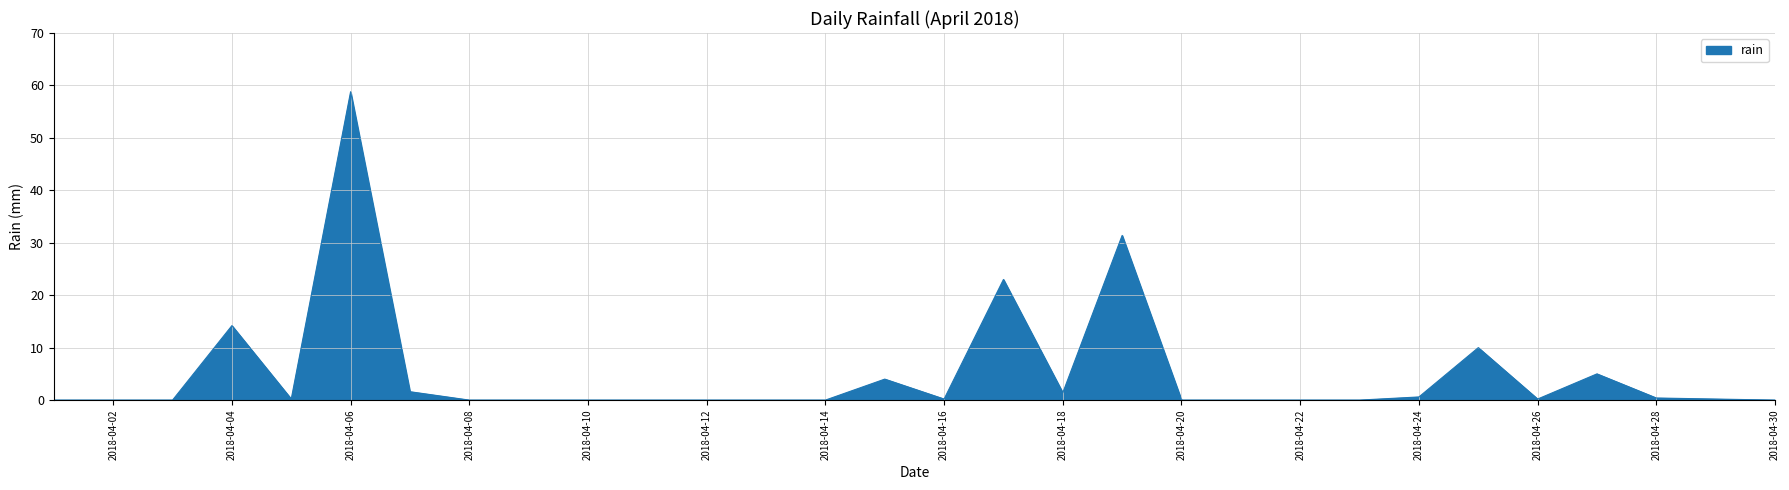

What is the difference between the maximum and minimum values?

58.8